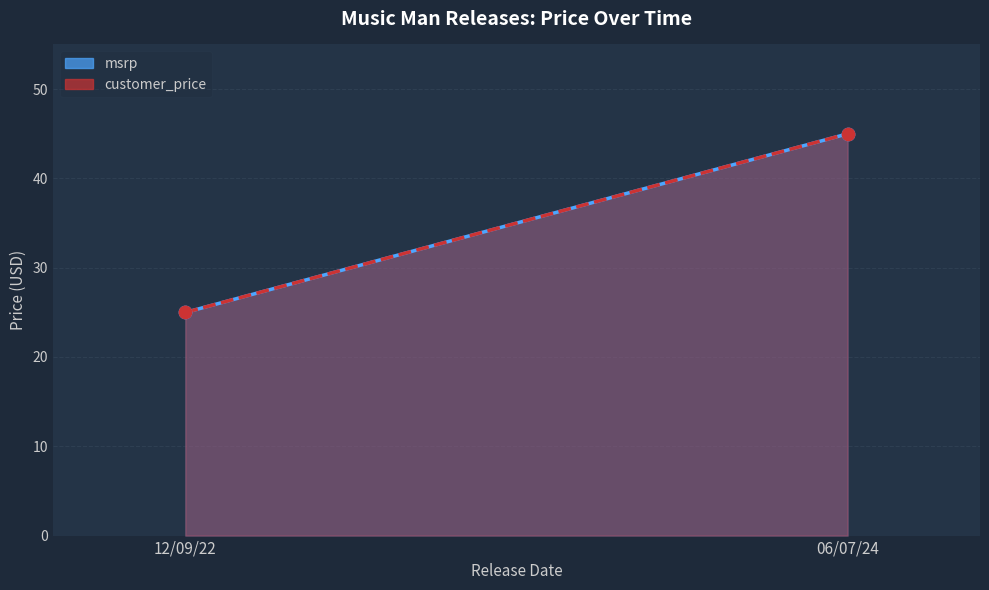

Which series reaches the maximum Y coordinate?

msrp